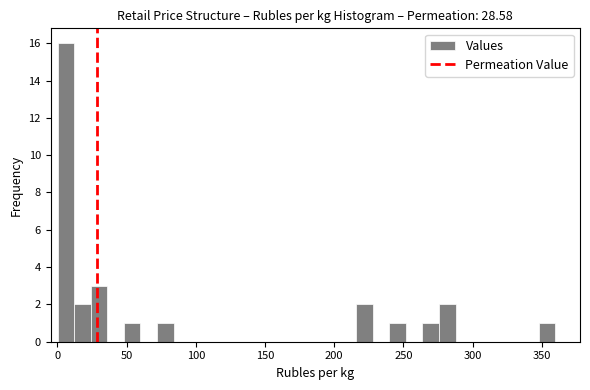

Read against the x-axis, roughly where is the centre of the tallest bar?

5